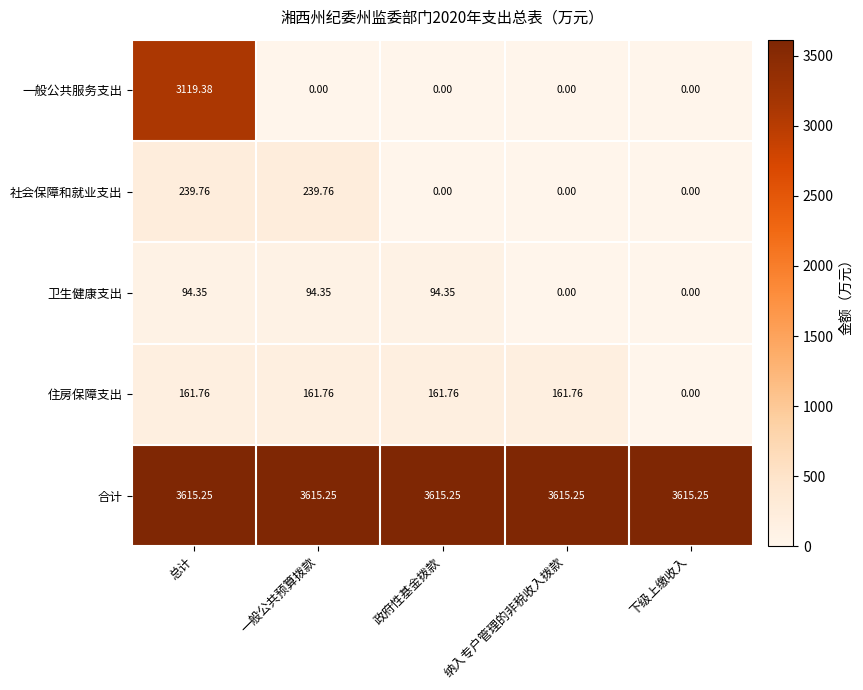

Which series has the largest total across all categories?

合计